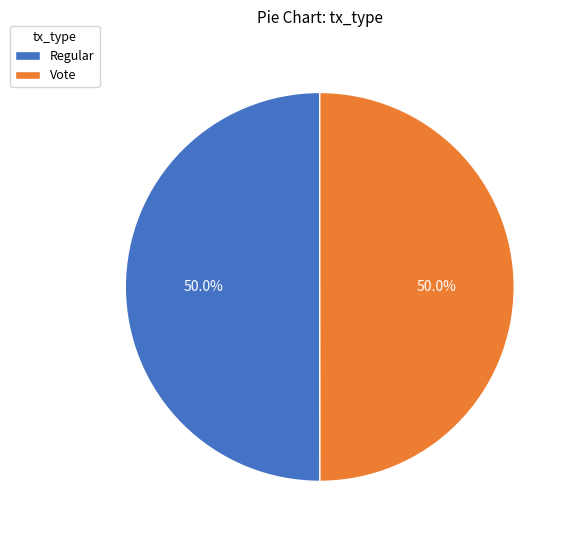

To the nearest percent, what percentage of the pie is Regular?

50%